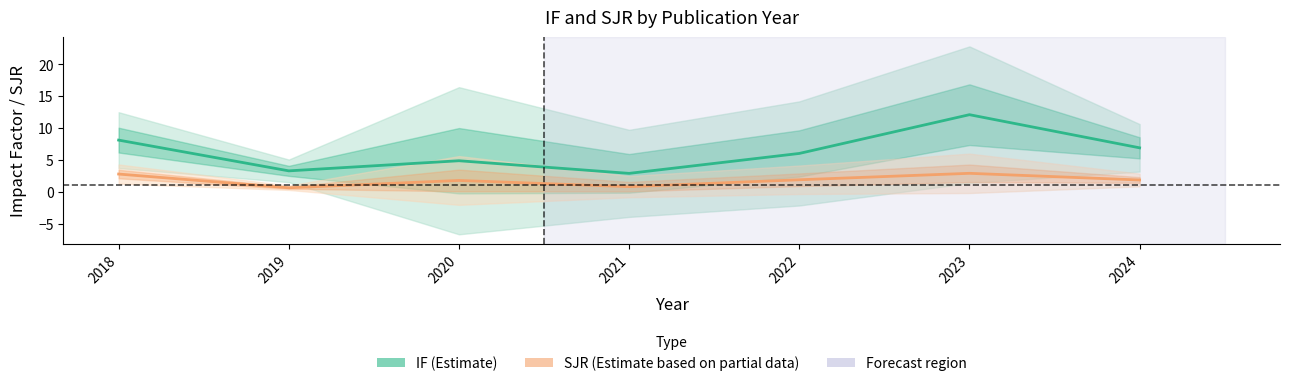

How many values in the IF (Estimate) series exceed 6?

4